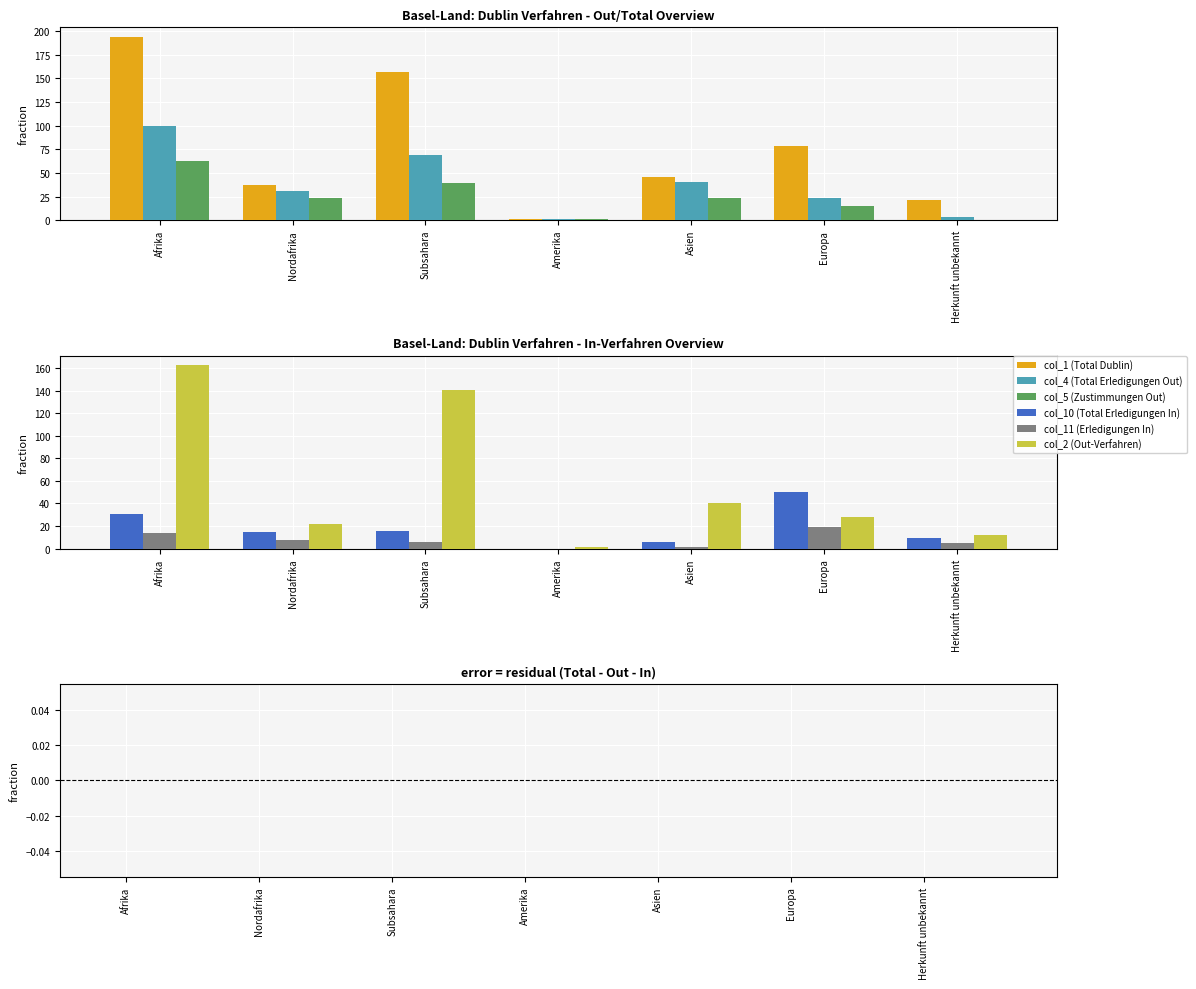

What is the minimum value for col_2 (Out-Verfahren)?

1